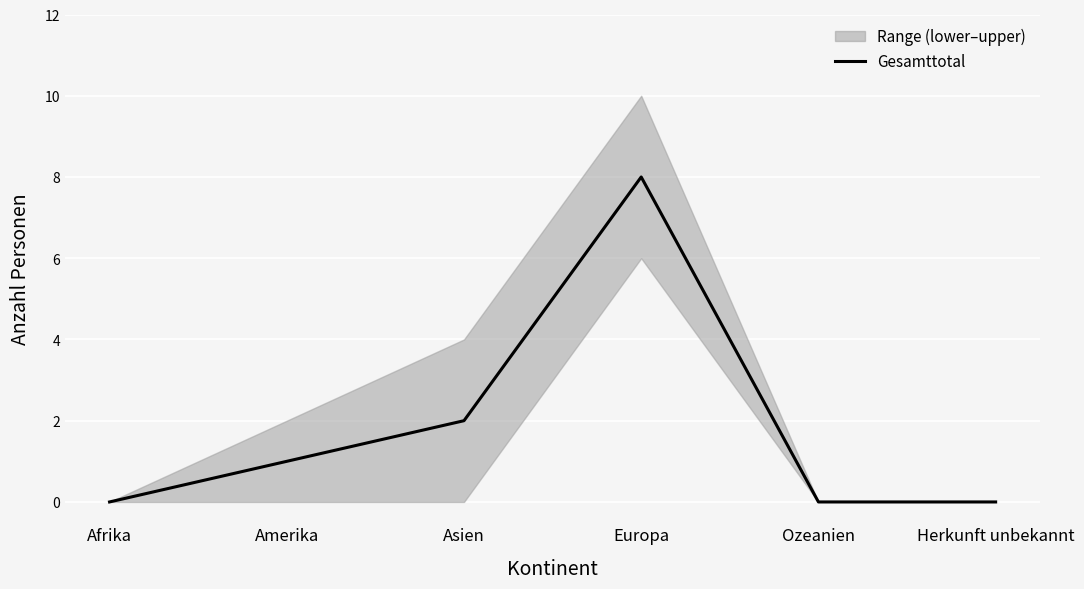

What is the label of the 3rd point from the right?

Europa